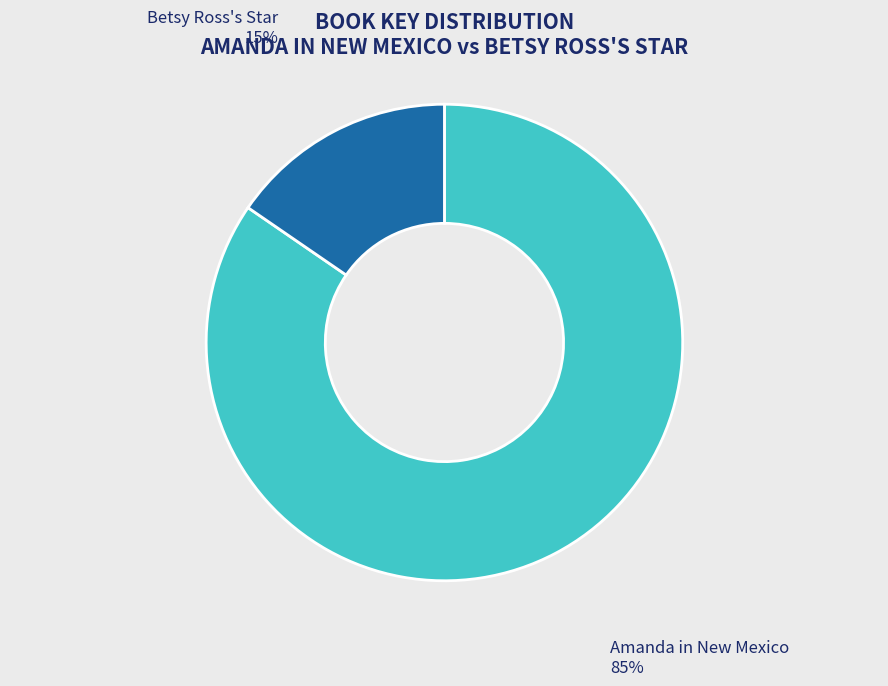

Combined, do Amanda in New Mexico and Betsy Ross's Star account for over 50%?

Yes